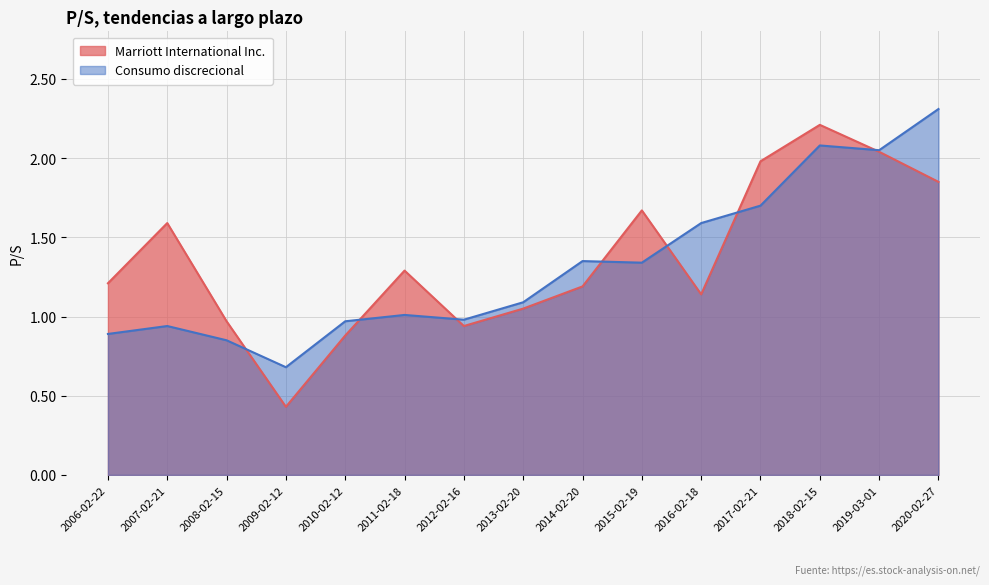

The Marriott International Inc. series shows 1.2 at 2014-02-20. True or false?

True